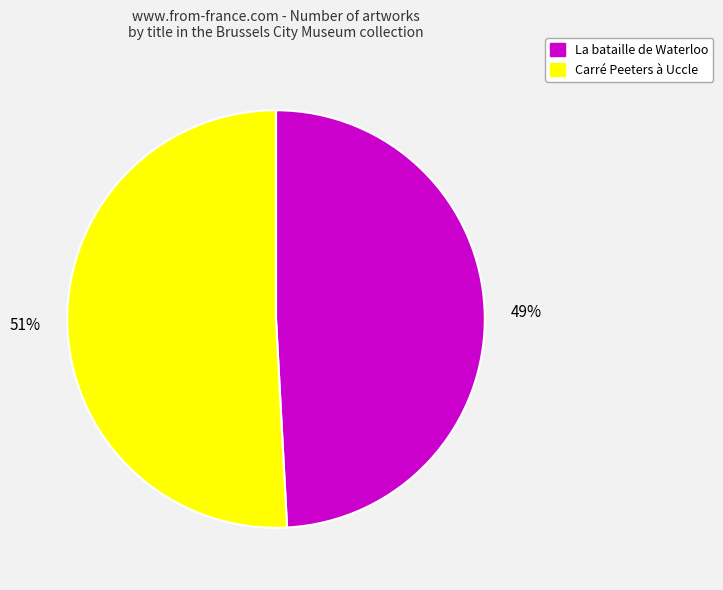

Which has a higher value, Carré Peeters à Uccle or La bataille de Waterloo?

Carré Peeters à Uccle